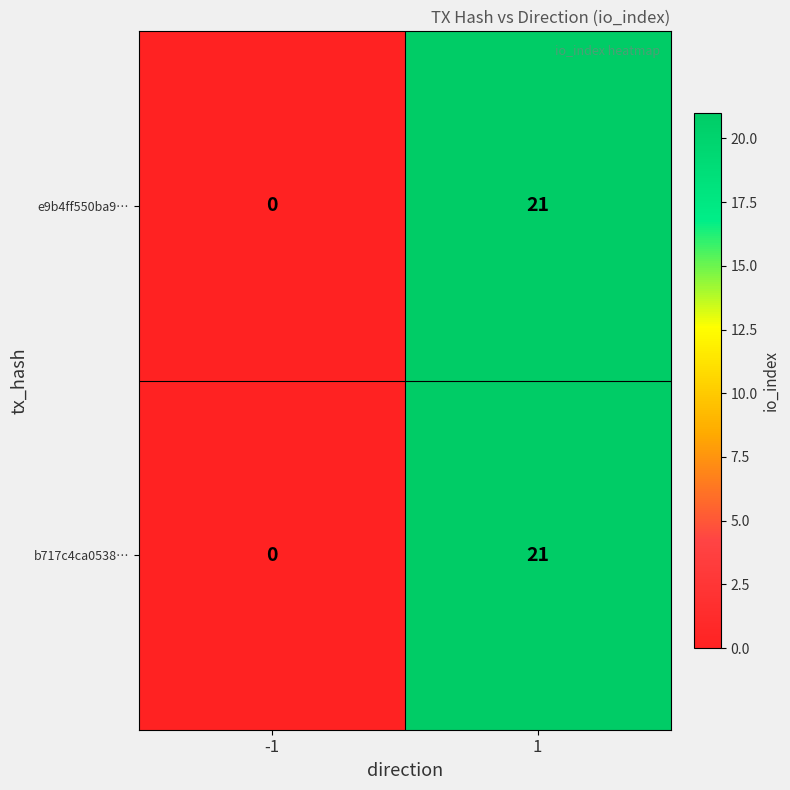

At how many categories does at least one series exceed 9?

1